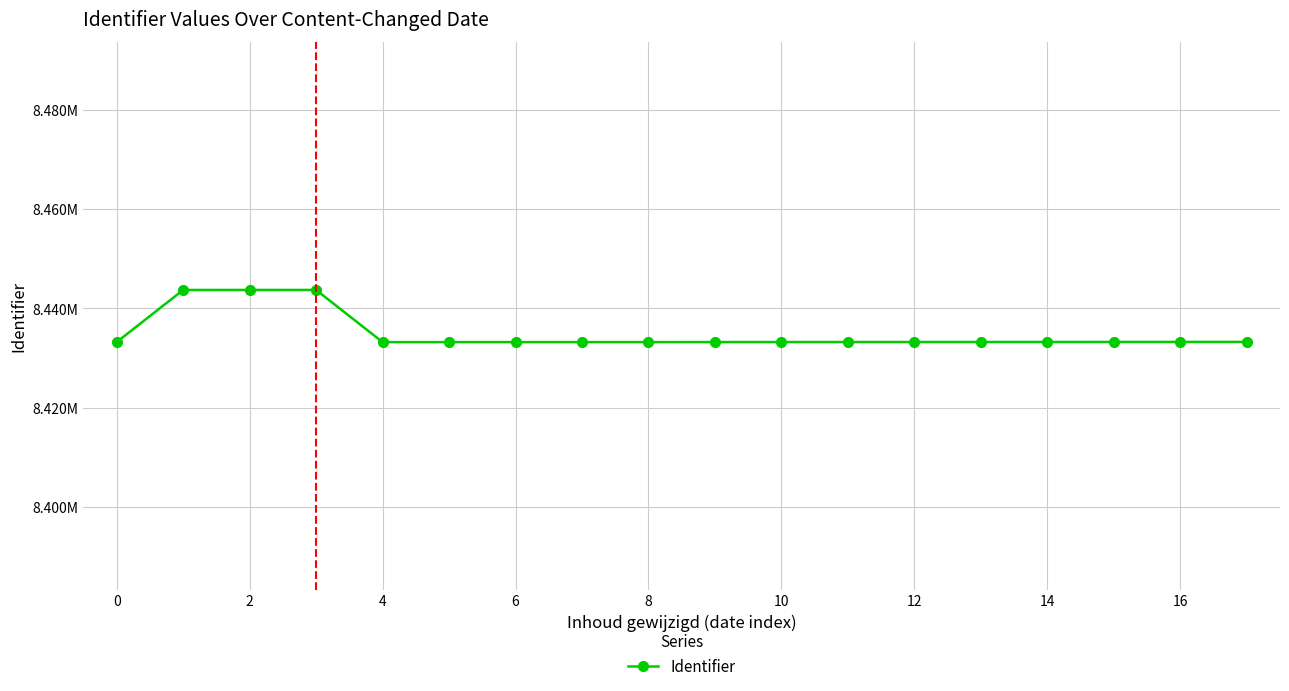

Does the chart have visible grid lines?

Yes